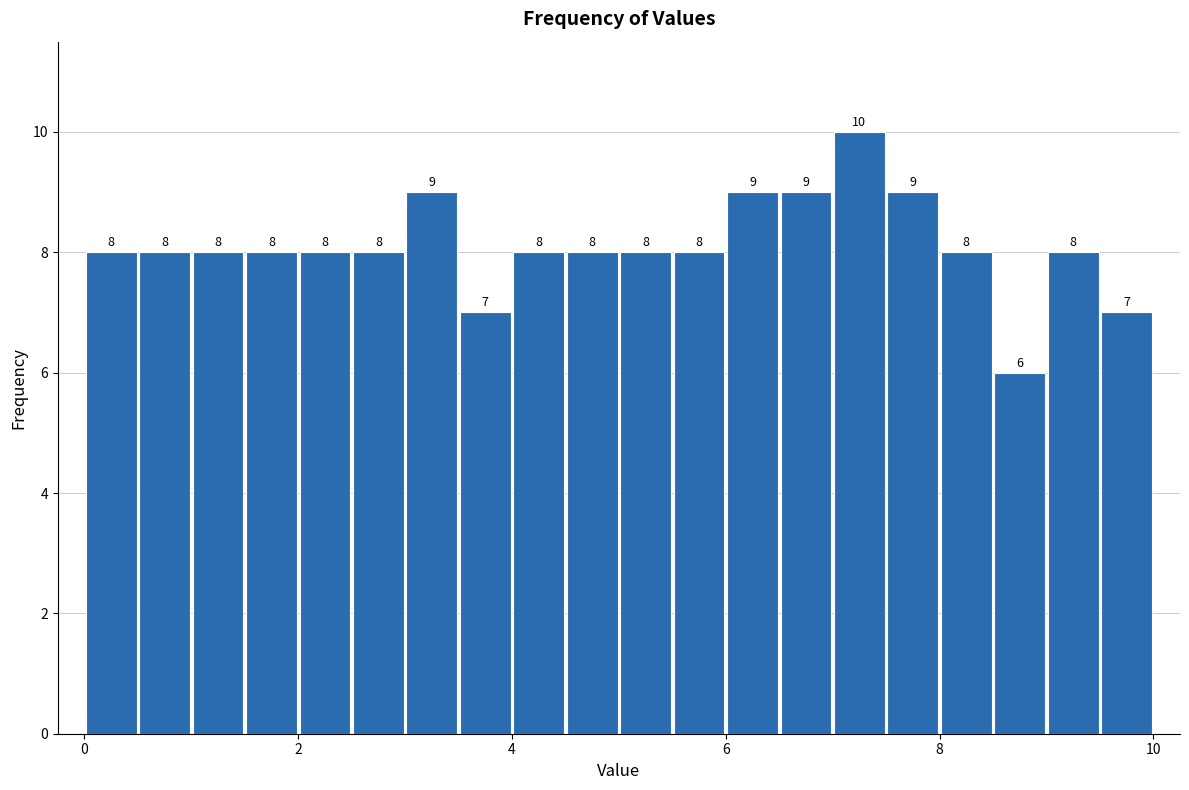

Around what value on the x-axis is the tallest bar? Give the approximate position of its centre, as read against the axis.

7.2